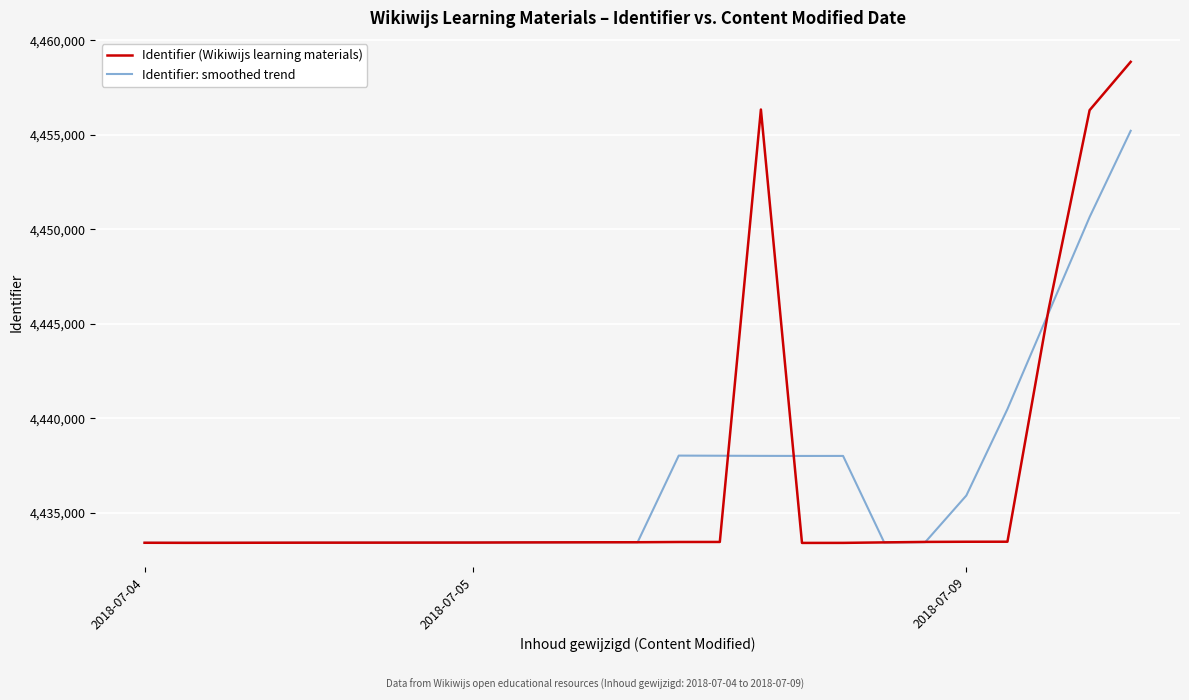

What is the minimum value shown in the chart?

4433401